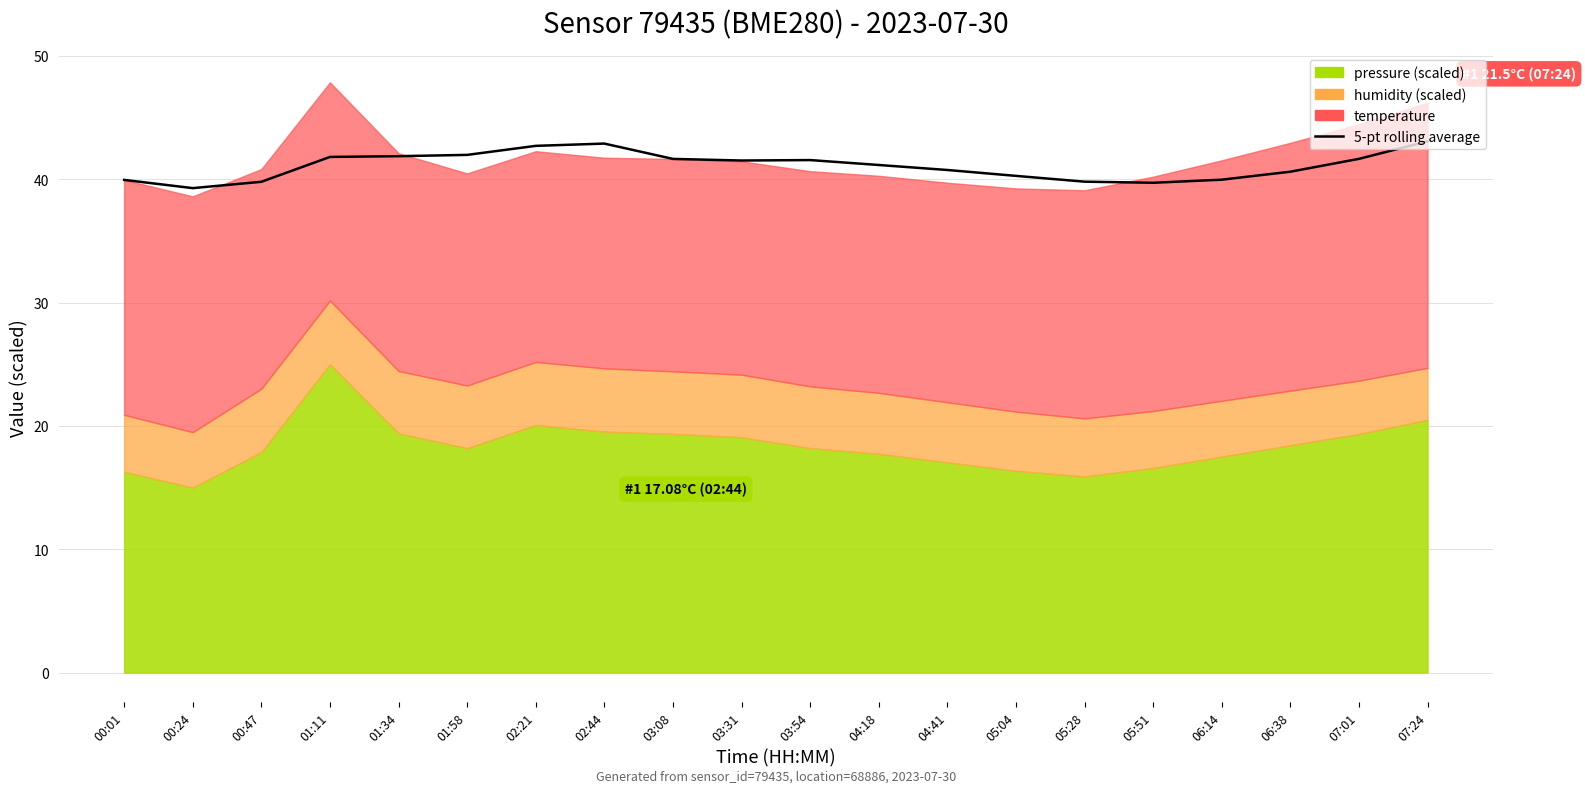

At which category does the chart reach its peak across all series?

07:24